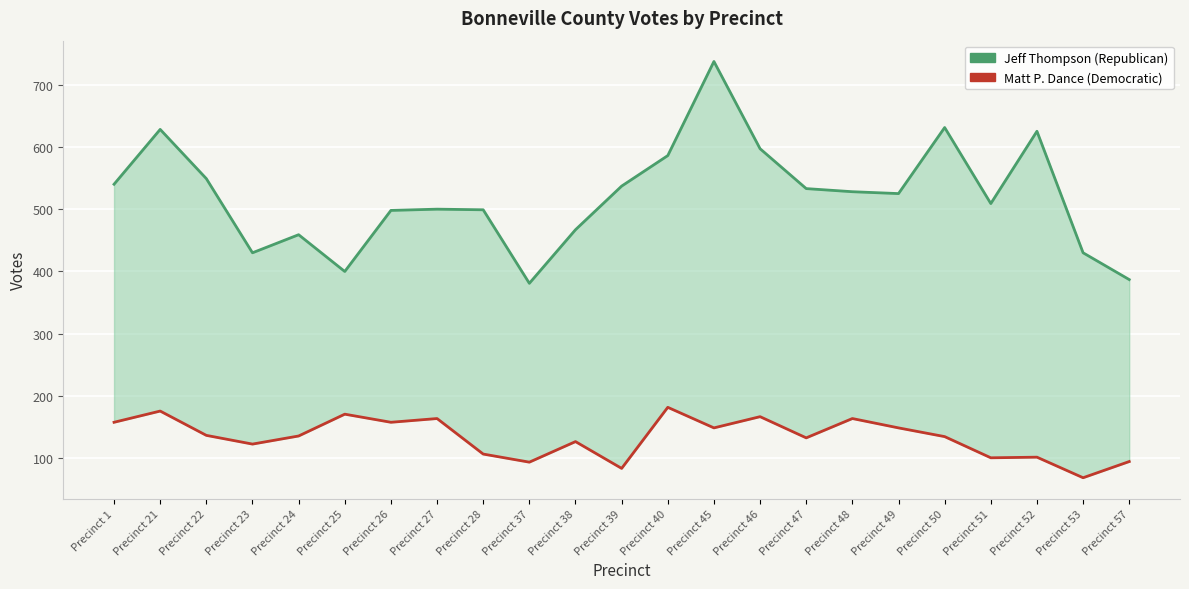

Is it true that Matt P. Dance (Democratic) equals 275 at Precinct 1?

False